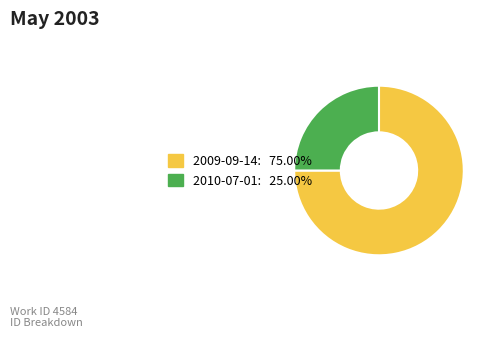

Is there any slice that represents more than half of the pie?

Yes